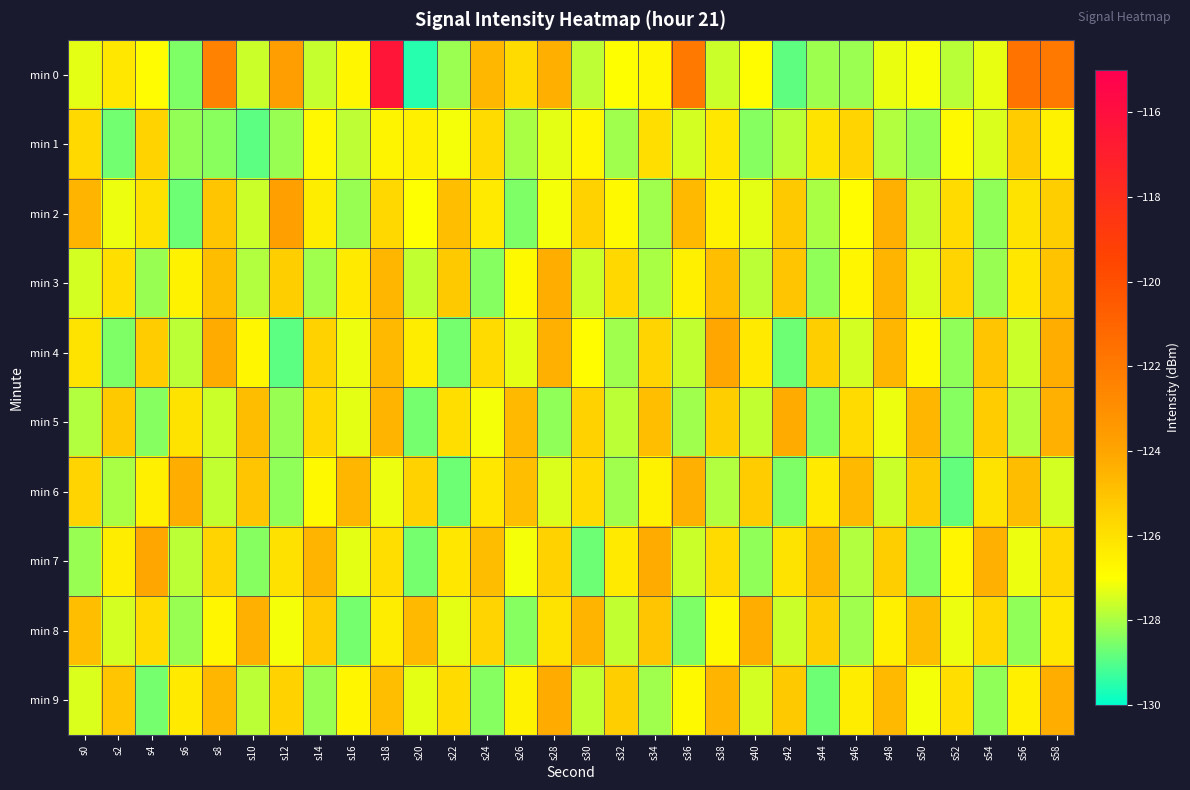

At s48, list the series in order from largest to smallest.

min 2, min 3, min 4, min 9, min 7, min 8, min 5, min 0, min 6, min 1